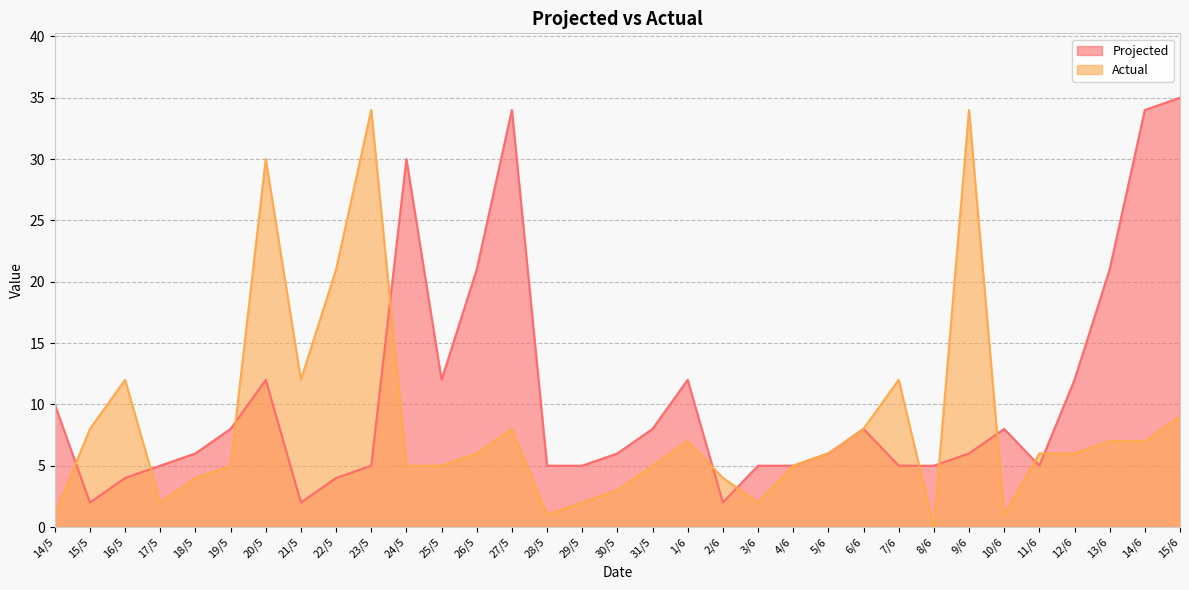

How many lines are shown in the chart?

2